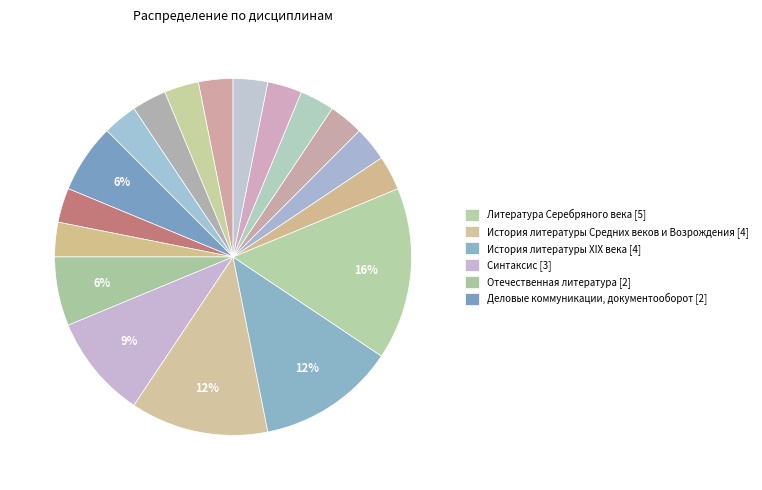

Which category has the biggest portion of the pie?

Литература Серебряного века